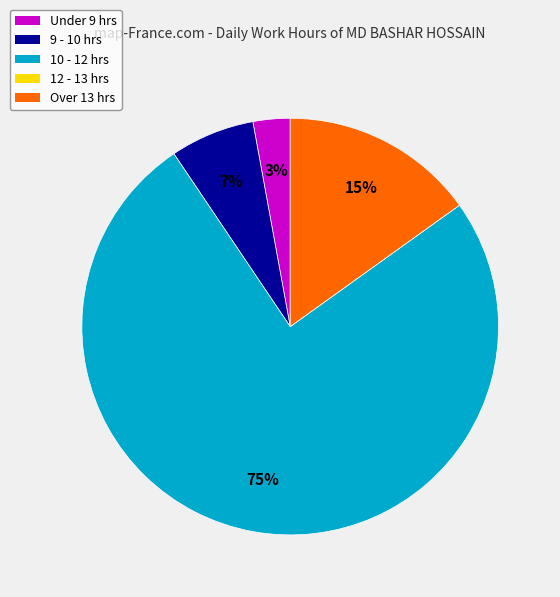

What is the largest slice in the pie chart?

10 - 12 hrs